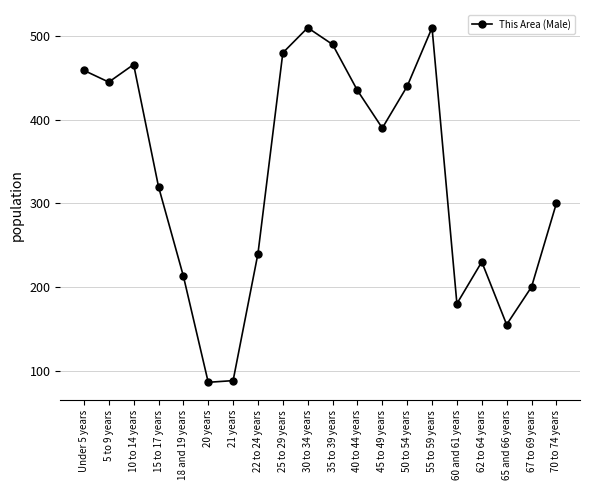

Which has a higher value, 30 to 34 years or Under 5 years?

30 to 34 years